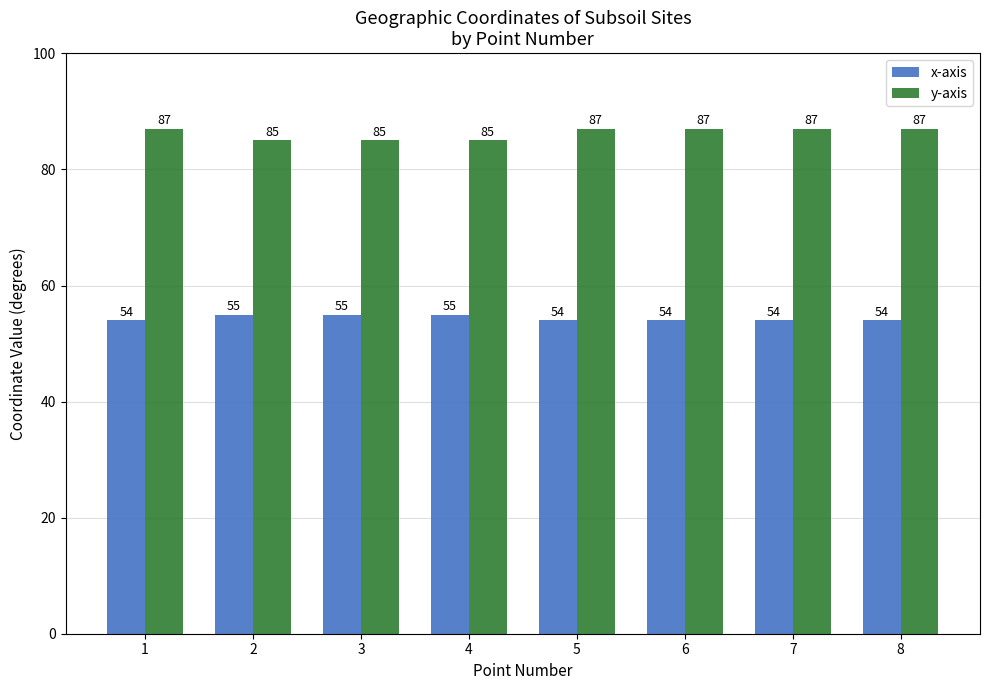

What are all the series names shown in the legend?

x-axis, y-axis